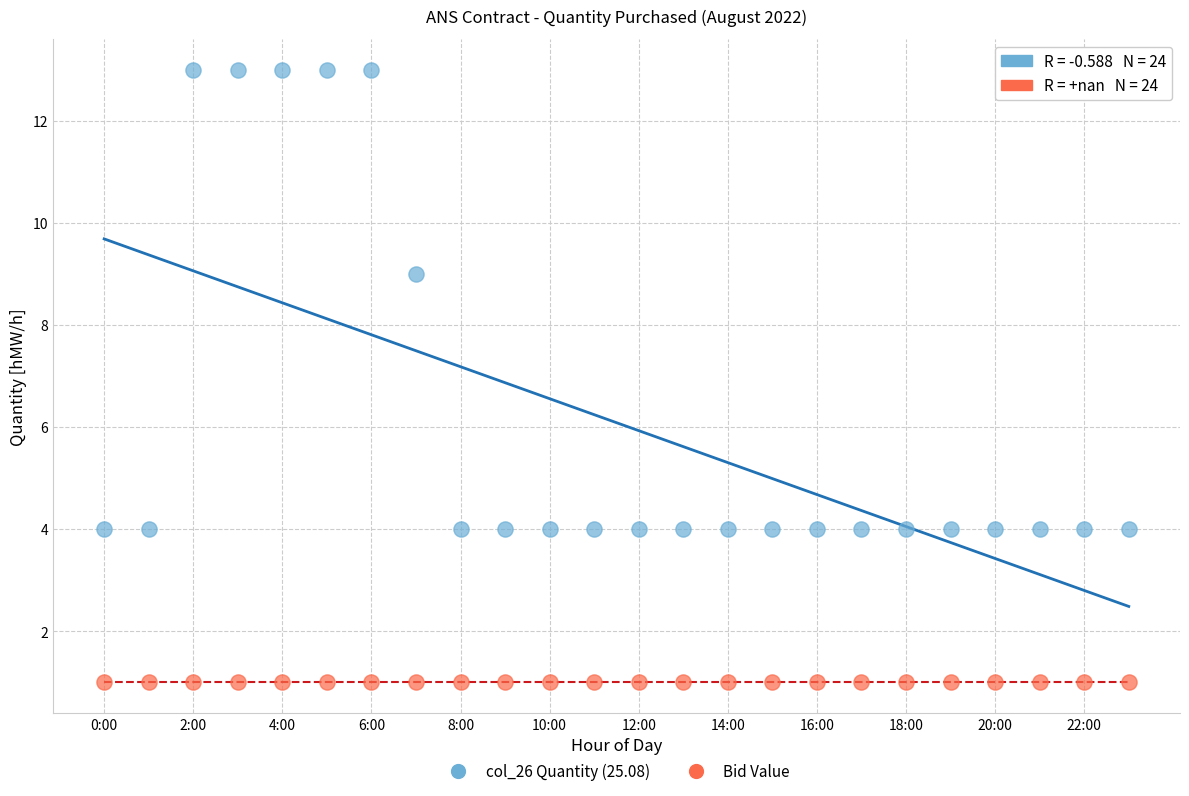

Across all series, what Y value is closest to 7?

9